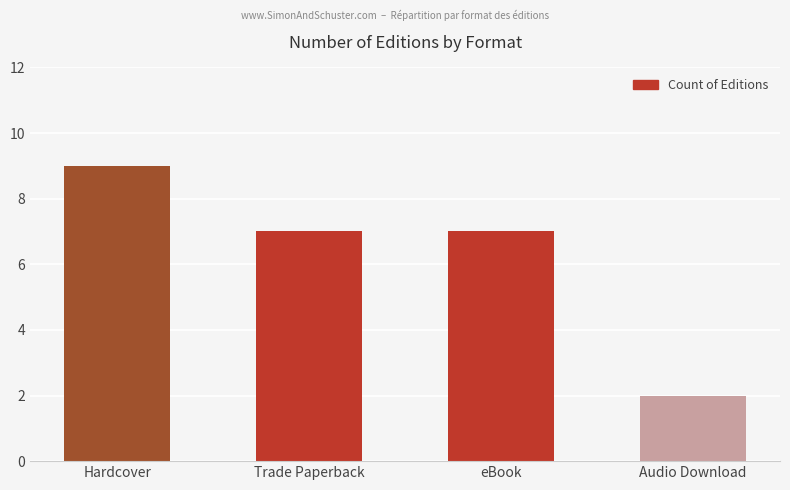

What is the label of the 4th bar from the left?

Audio Download